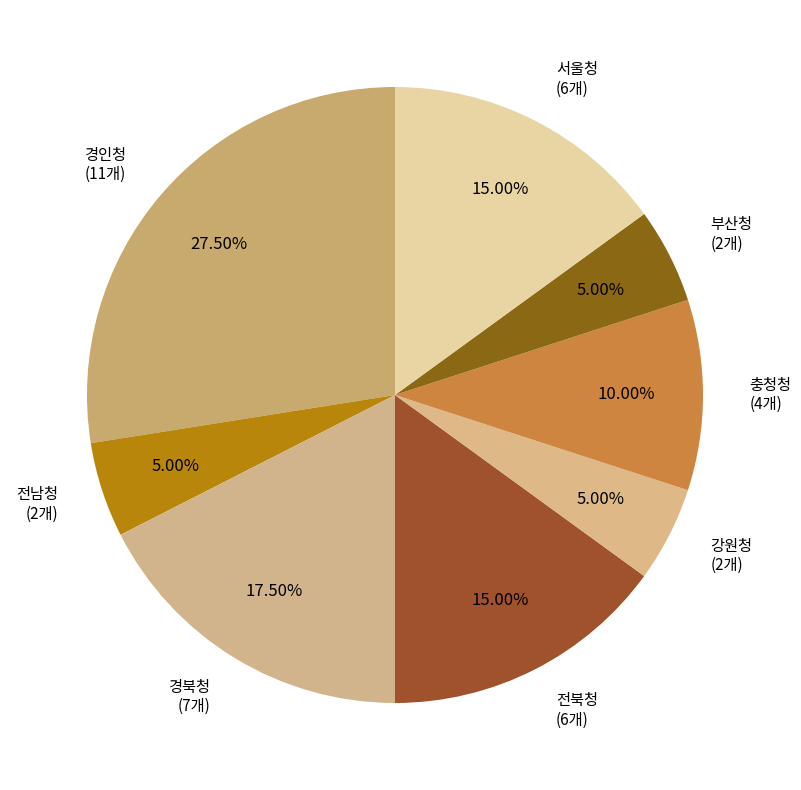

What portion of the pie excludes 서울청?

85.0%